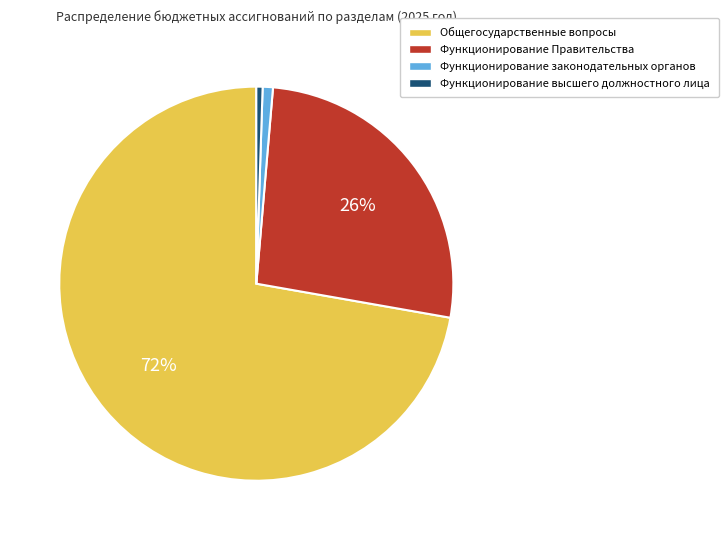

Does any single category account for the majority?

Yes